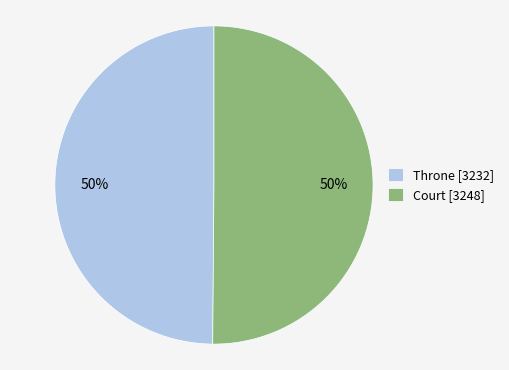

To the nearest percent, what portion does Court represent?

50%